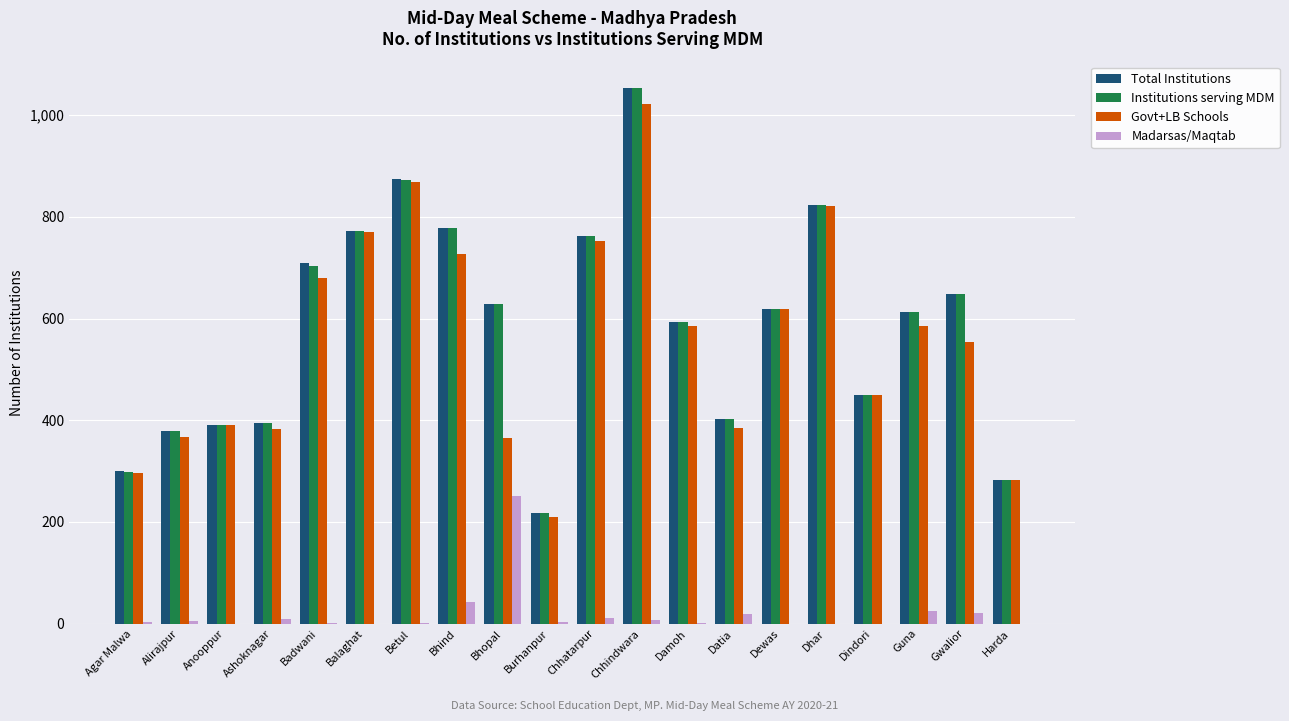

What is the spread (max minus min) of values at Chhatarpur?

752